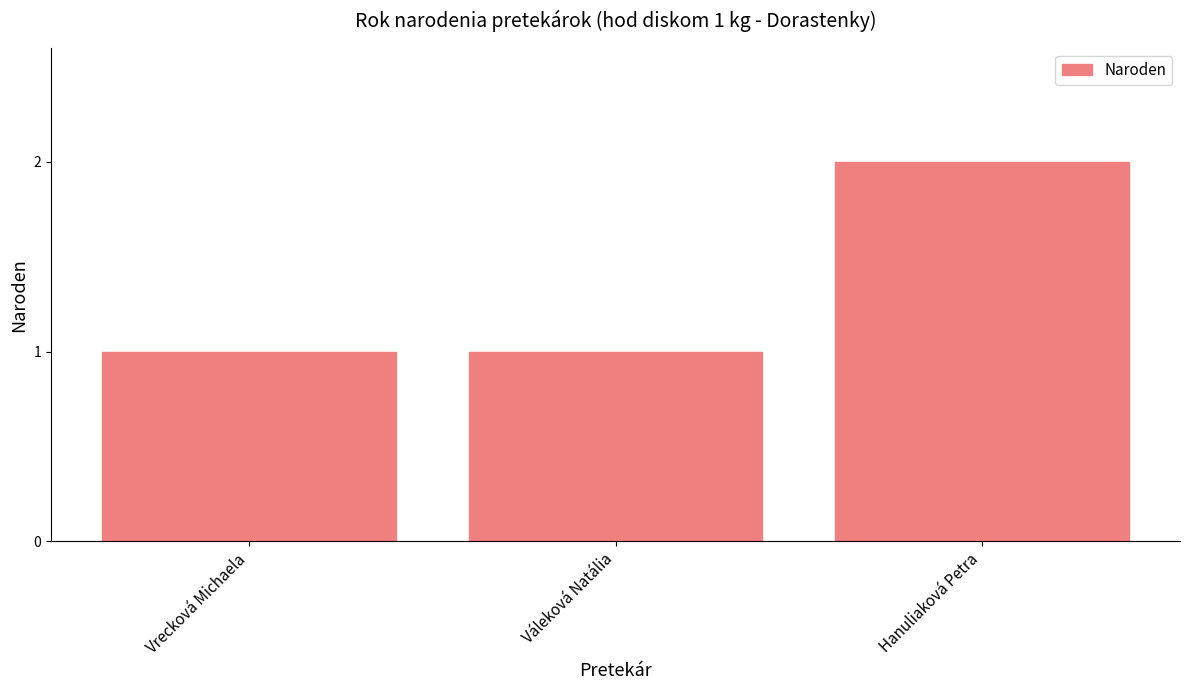

Reading right to left, list all the values displayed in this chart.

2	1	1